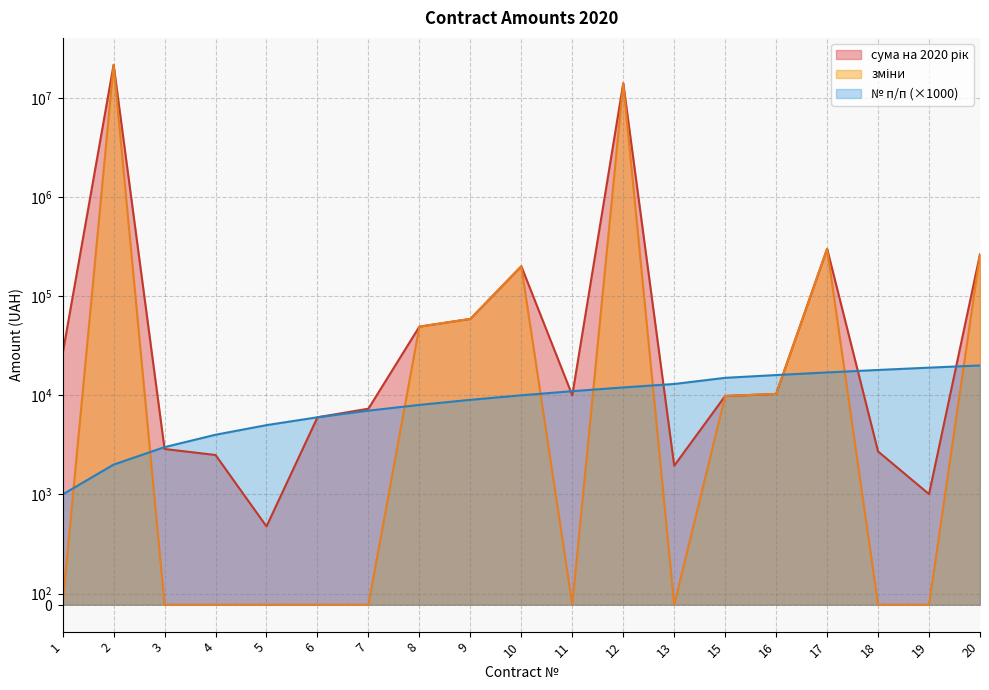

At which label does сума на 2020 рік first exceed 10000?

1